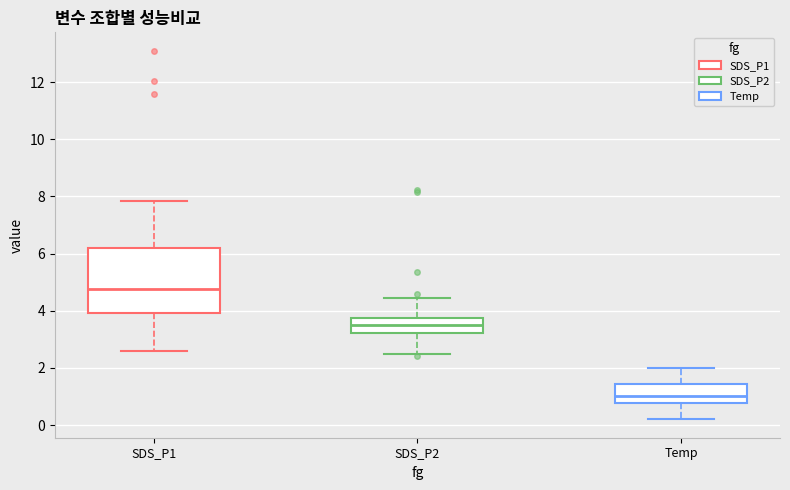

Which box has the lowest median line?

Temp